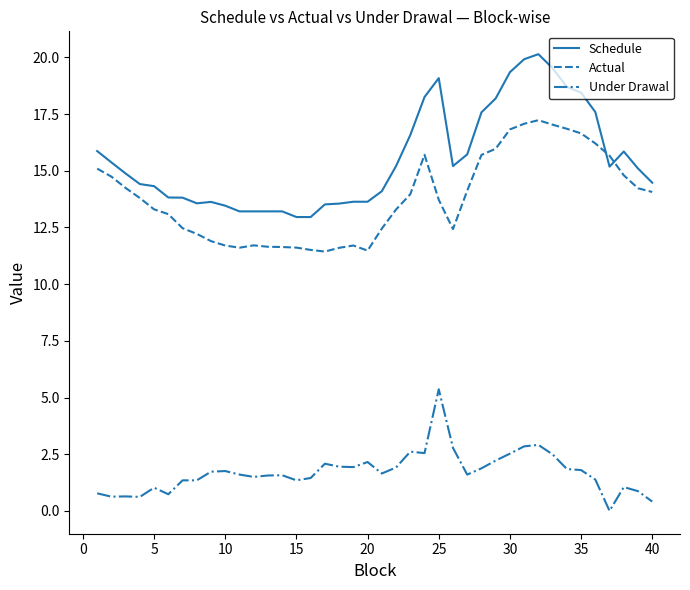

Rank the series by their maximum value, from lowest to highest.

Under Drawal, Actual, Schedule